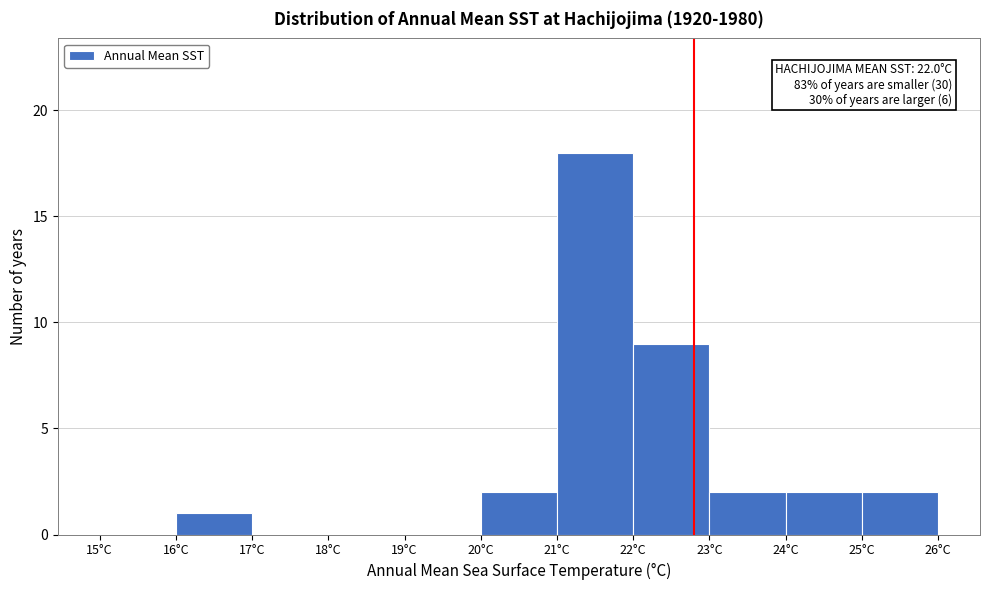

Over which range of the x-axis is the bar tallest?

21 to 22